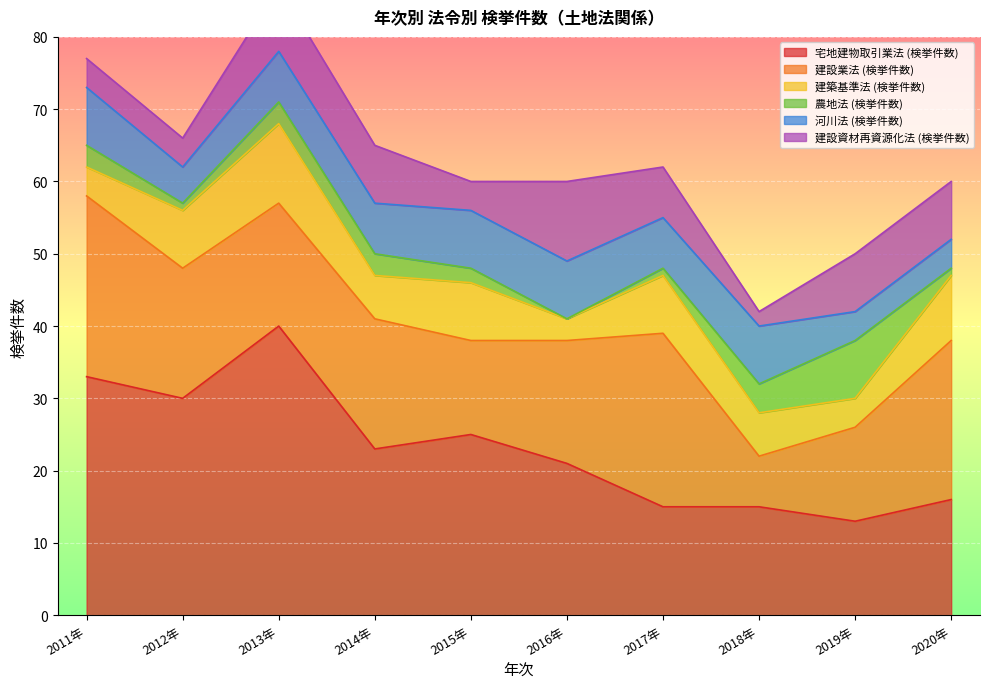

True or false: 河川法 (検挙件数) and 宅地建物取引業法 (検挙件数) intersect in this chart.

False